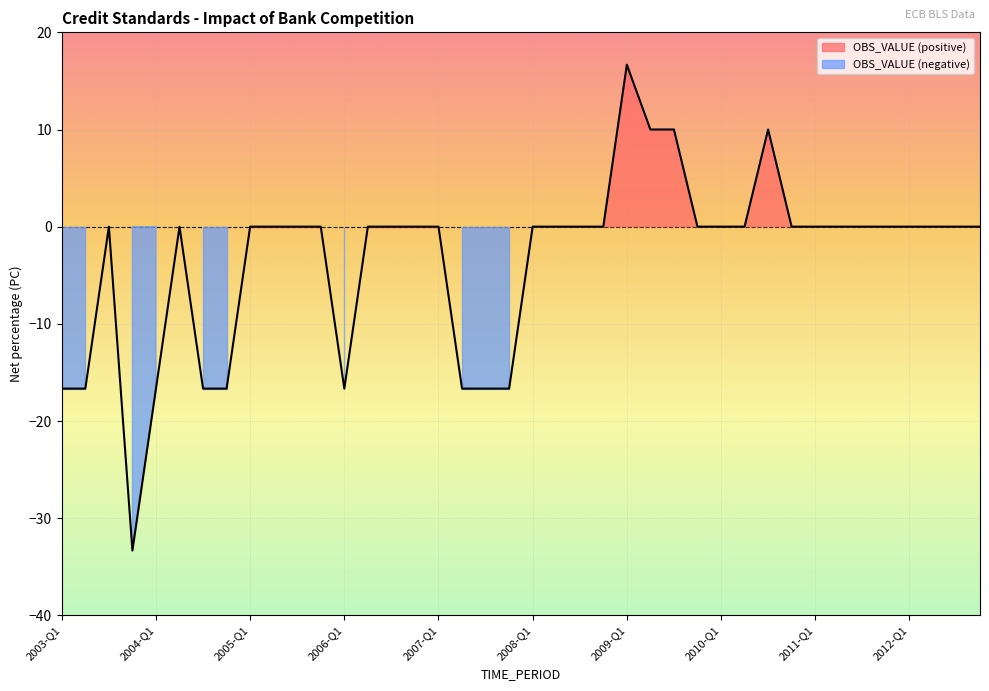

The value at 2006-Q3 is 0.0. True or false?

True